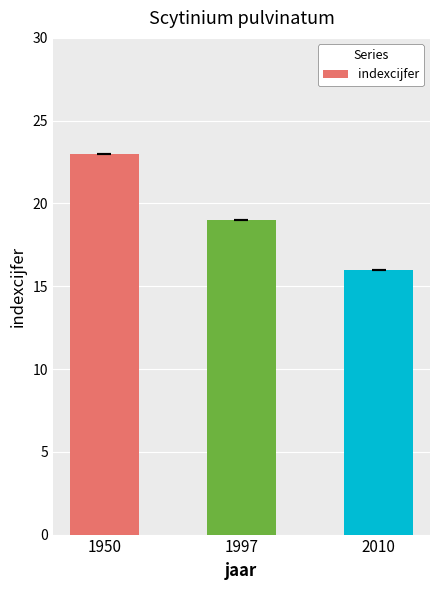

Where is the data nearest to the value 19?

1997